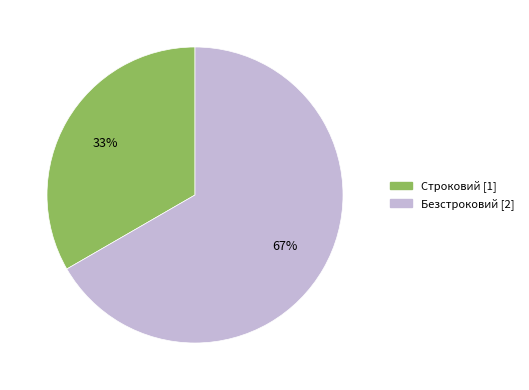

Is the sum of Строковий and Безстроковий greater than half?

Yes